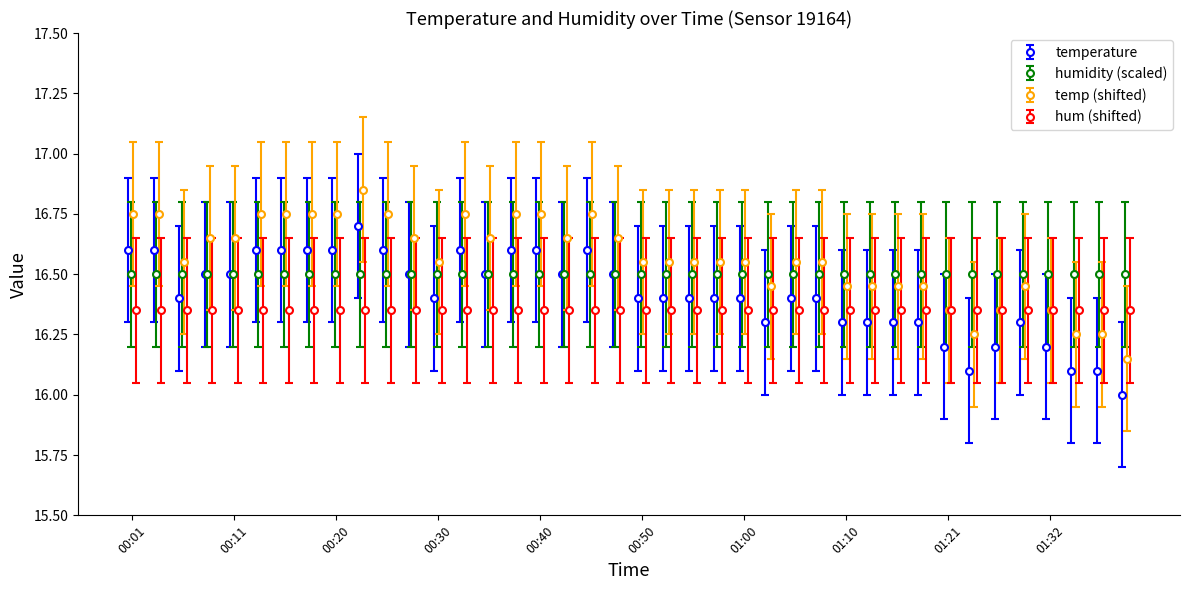

True or false: temperature has more than 1 interior local peaks.

True